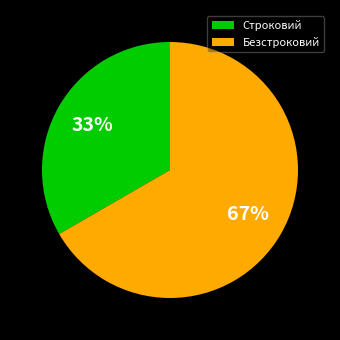

Approximately how many times larger is the value at Строковий compared to Безстроковий?

0.5